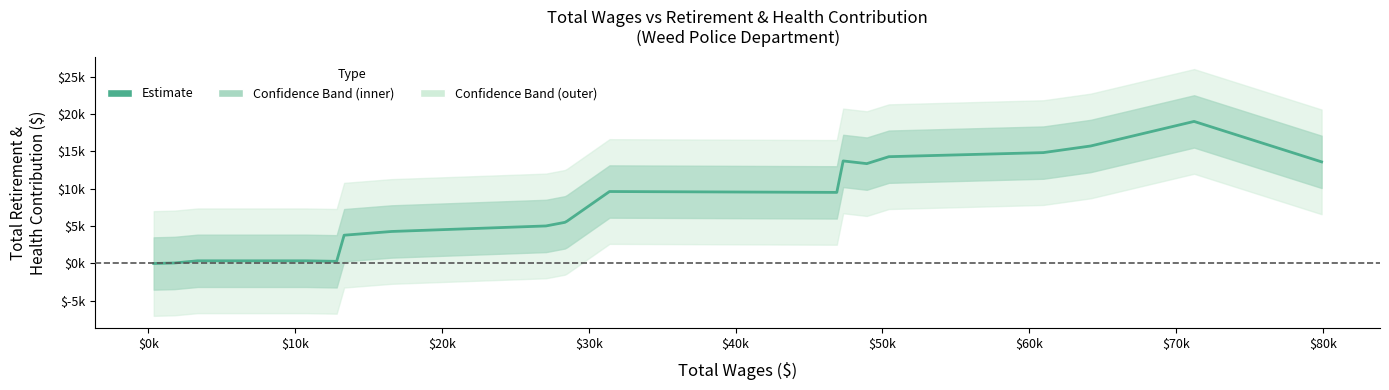

How many data points are less than 5660?

9